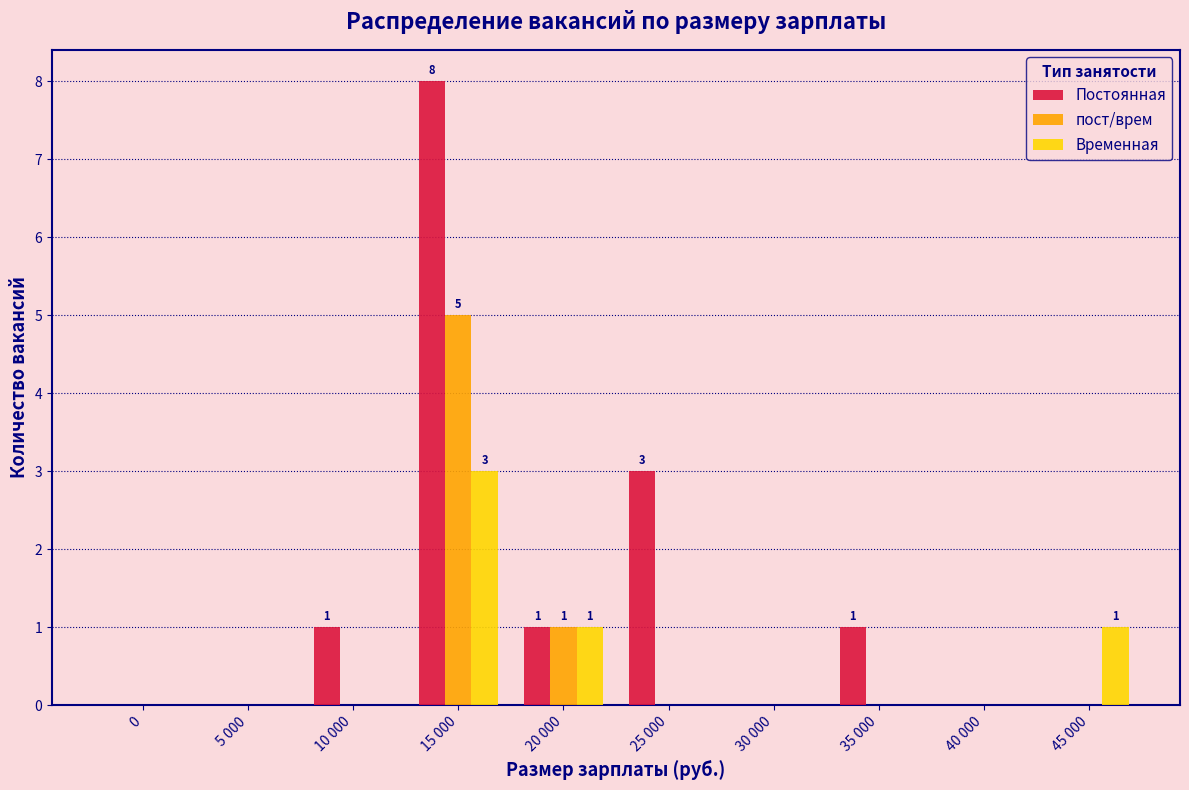

Reading left to right, extract all data points from this chart.

Постоянная: 0=0	5 000=0	10 000=1	15 000=8	20 000=1	25 000=3	30 000=0	35 000=1	40 000=0	45 000=0
пост/врем: 0=0	5 000=0	10 000=0	15 000=5	20 000=1	25 000=0	30 000=0	35 000=0	40 000=0	45 000=0
Временная: 0=0	5 000=0	10 000=0	15 000=3	20 000=1	25 000=0	30 000=0	35 000=0	40 000=0	45 000=1